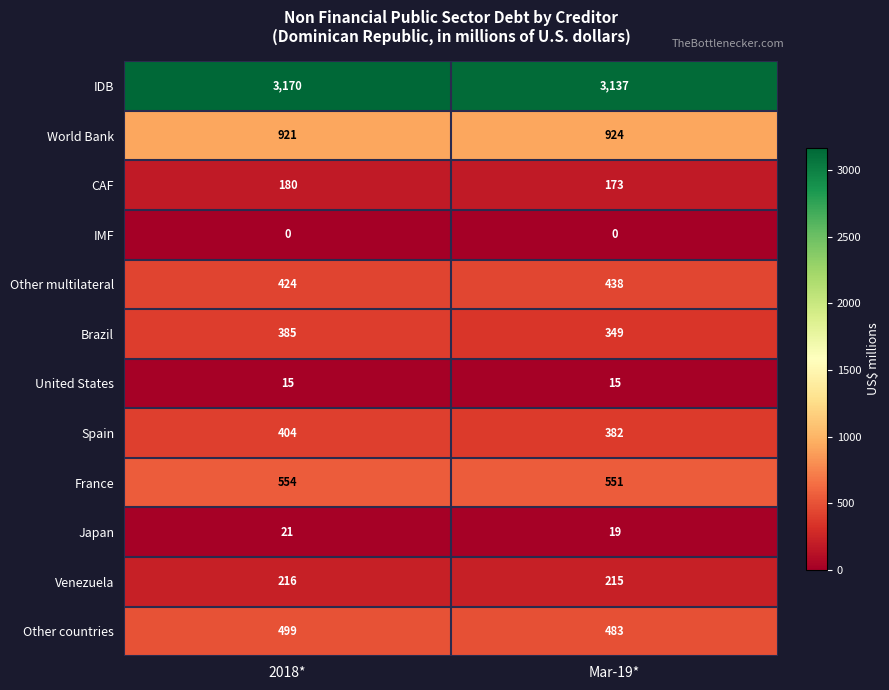

What is the total value across all series at 2018*?

6789